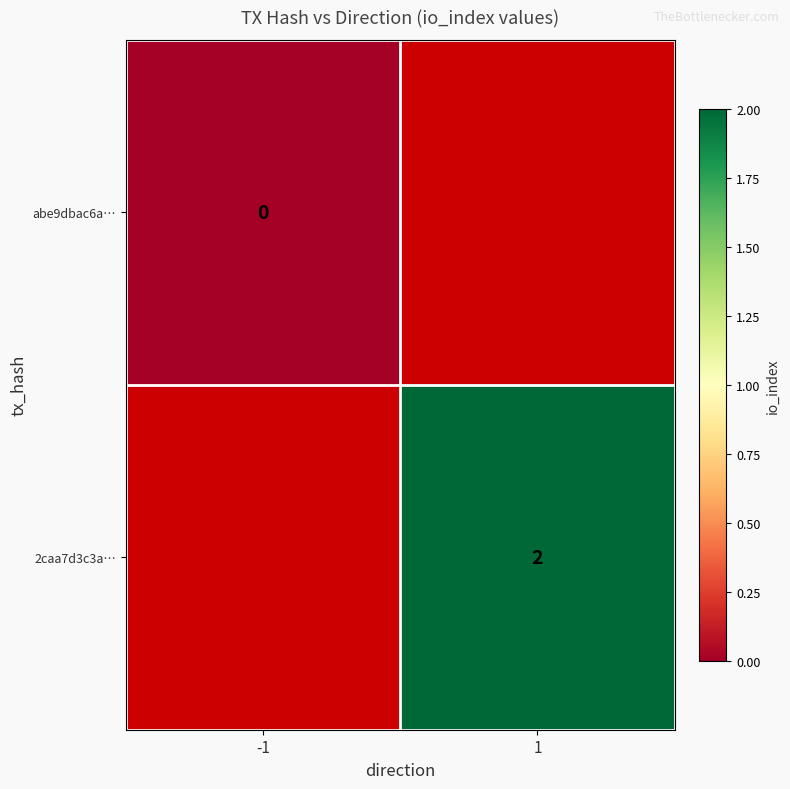

Is it true that 2caa7d3c3a… equals 1.3 at 1?

False